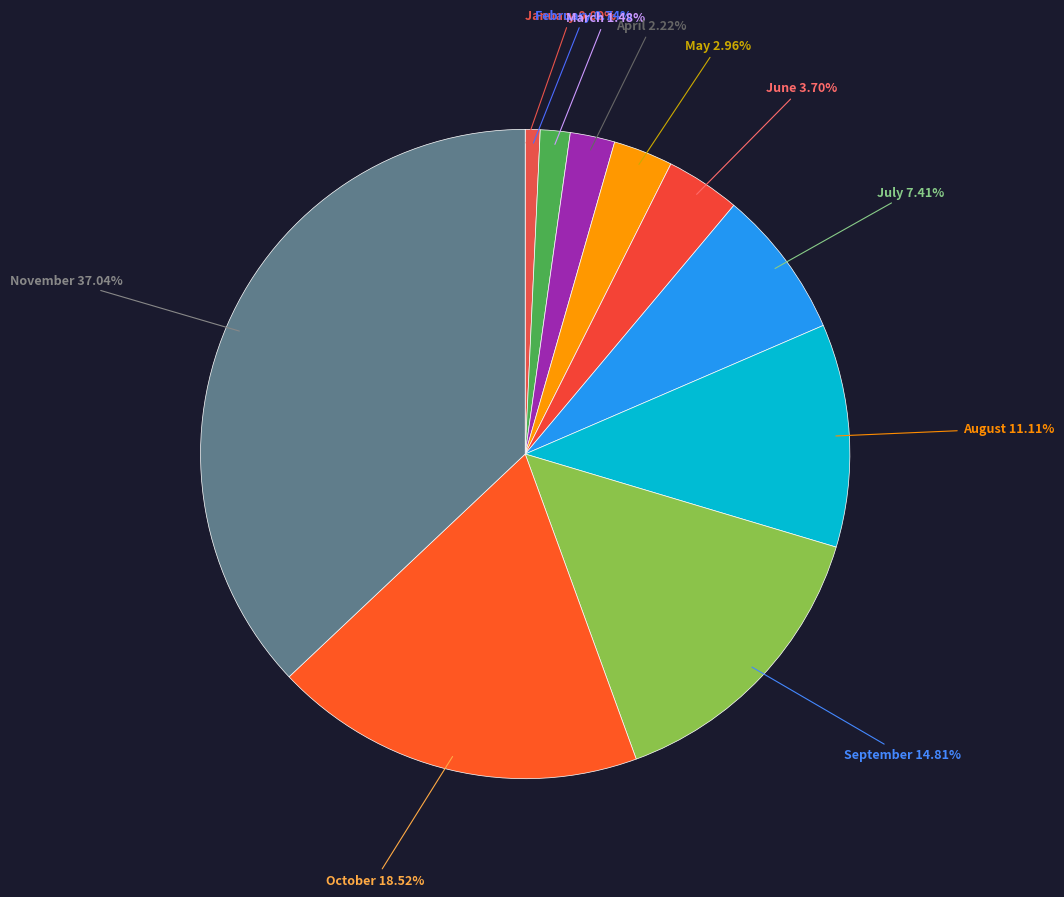

Which category has the biggest portion of the pie?

November